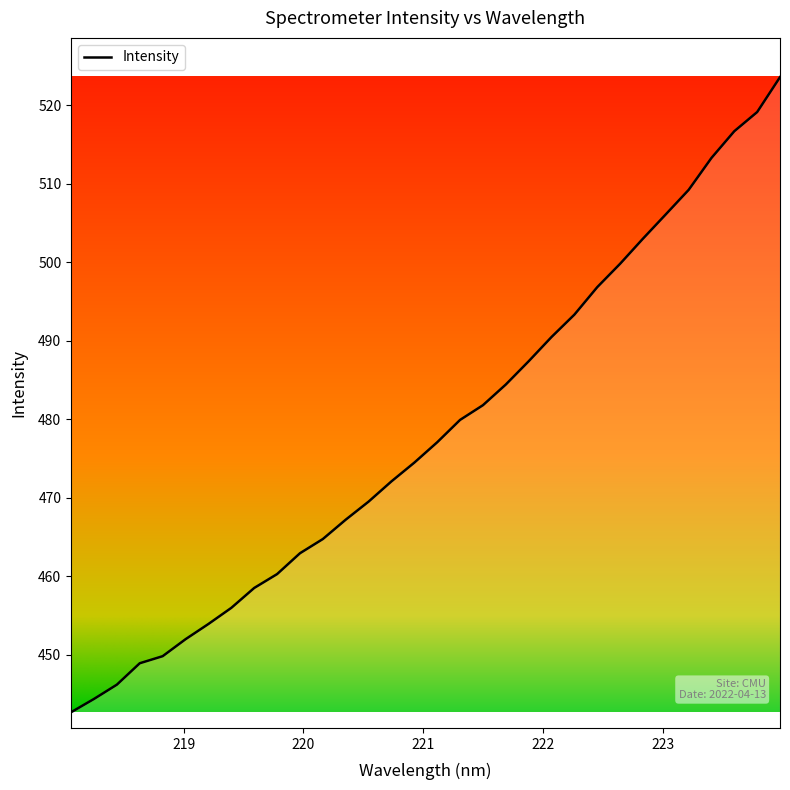

Does the chart have visible grid lines?

No